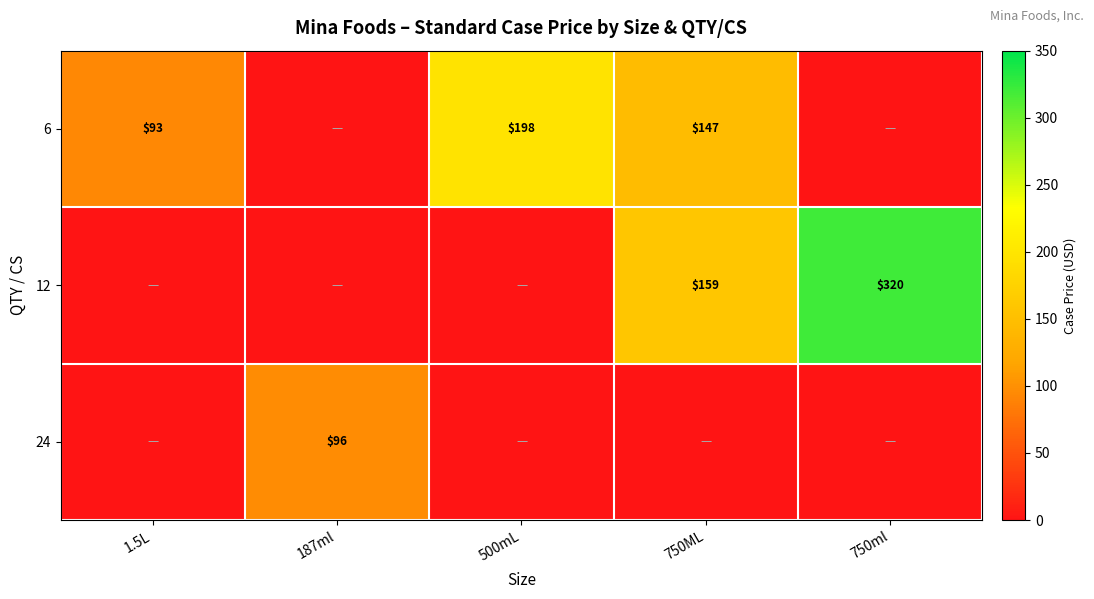

The 6 series shows 93 at 1.5L. True or false?

True